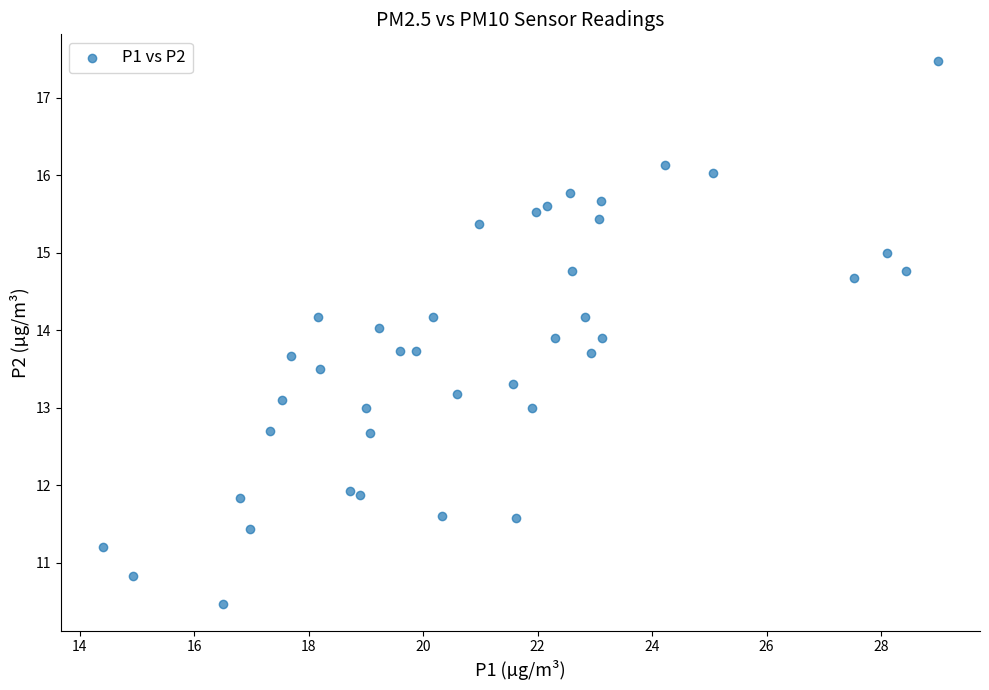

What is the range of Y values (max minus min)?

7.0